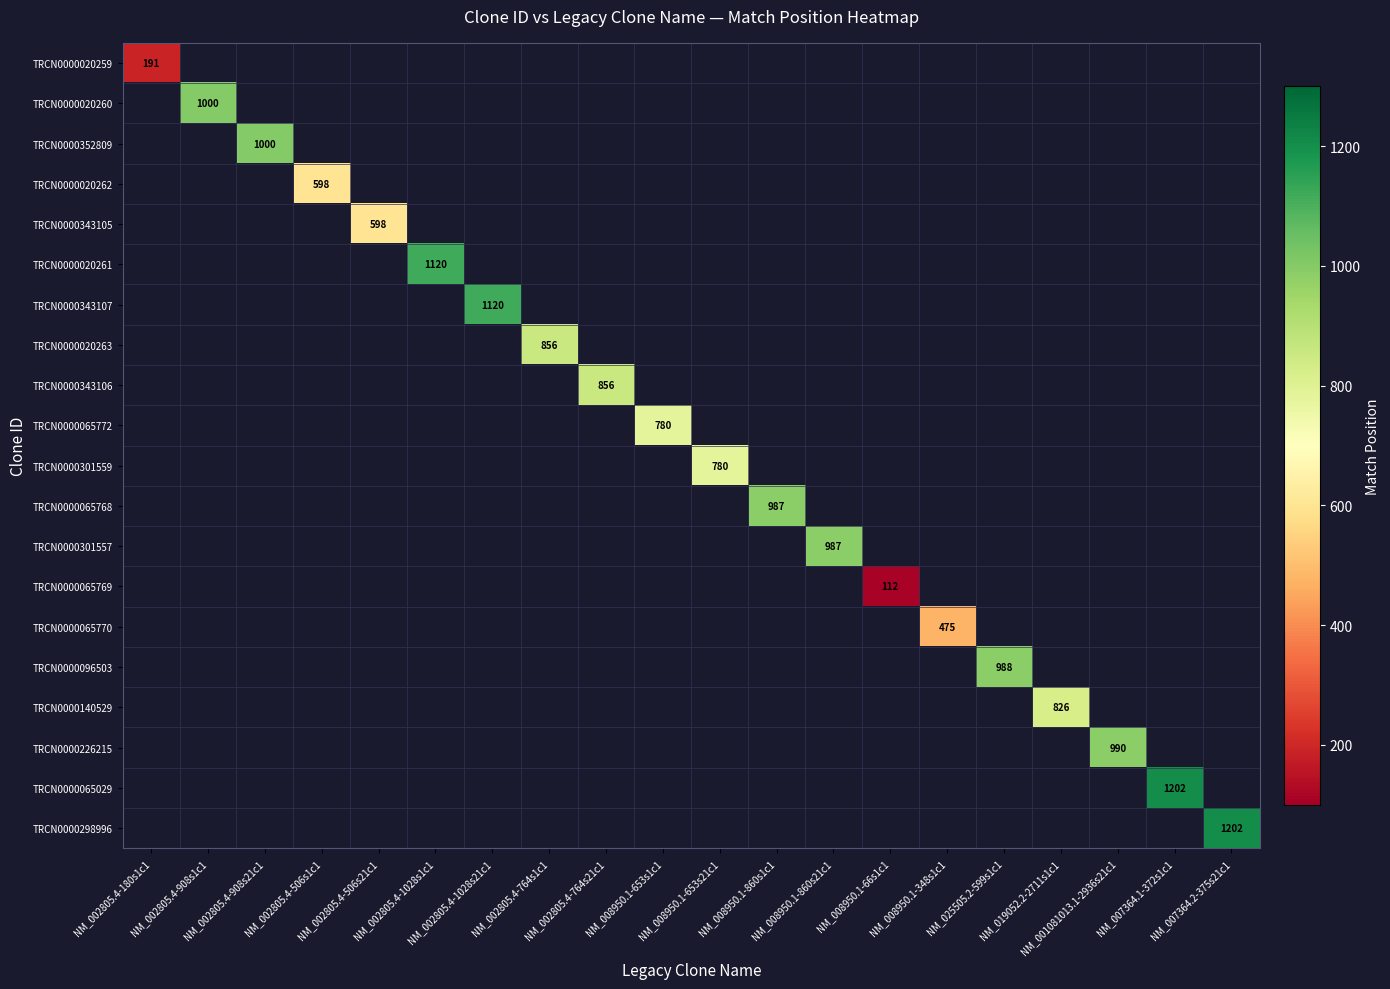

What is the smallest value displayed?

112.0